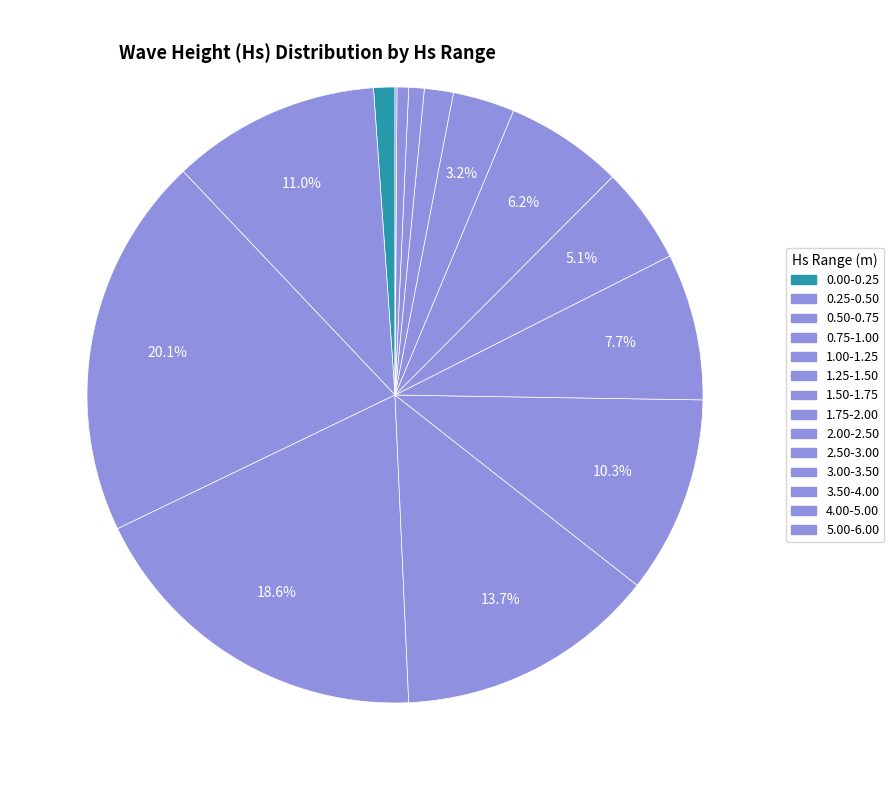

What percentage is the 1.00-1.25 slice, to the nearest percent?

14%